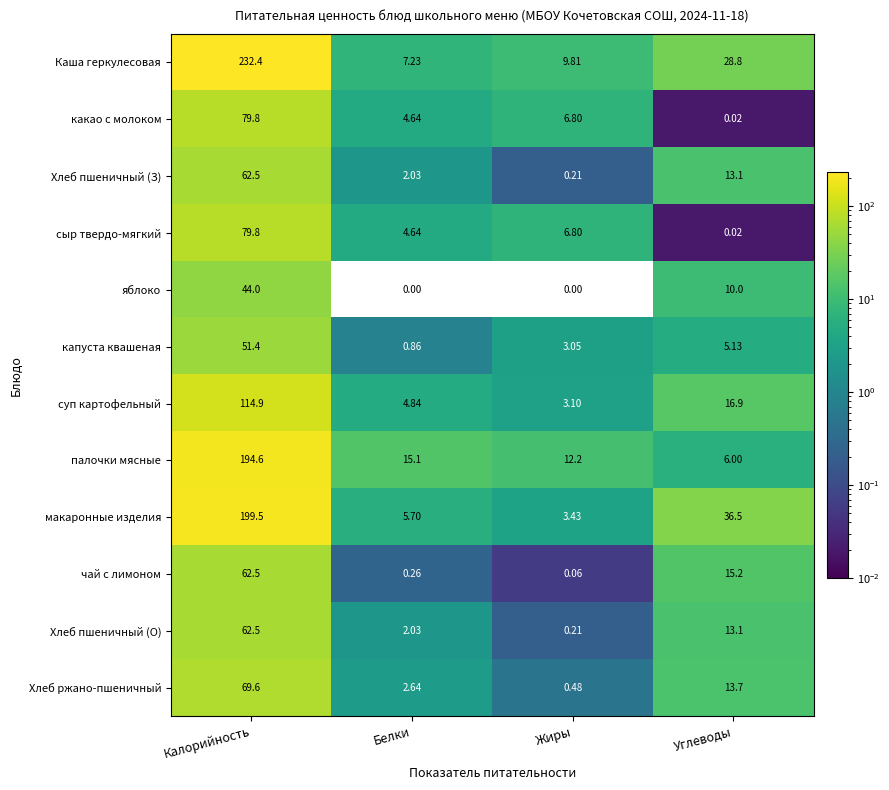

Where is макаронные изделия nearest to the value 101?

Углеводы